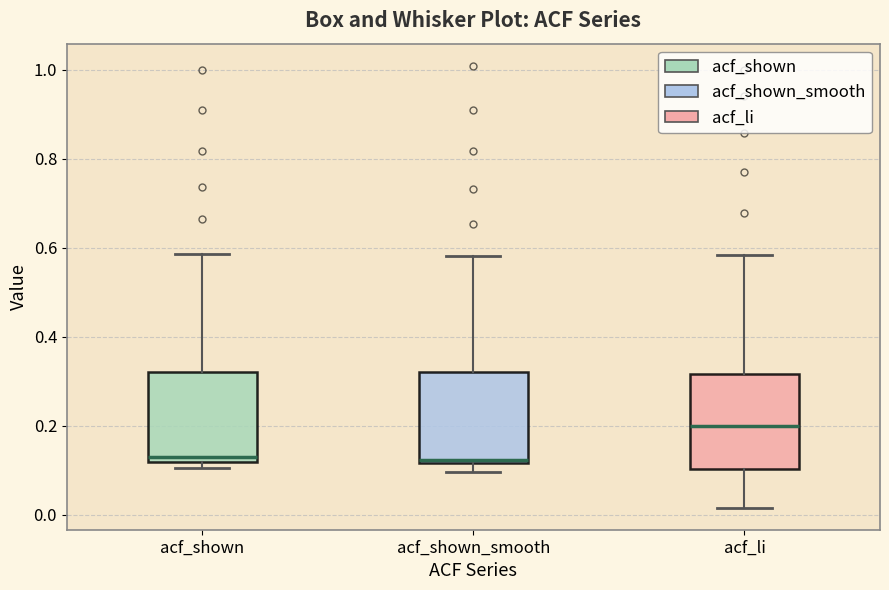

Where does the lower whisker of the box for acf_li end on the y-axis? The values are not printed on the chart, so give them approximately, as read against the axis.

0.02